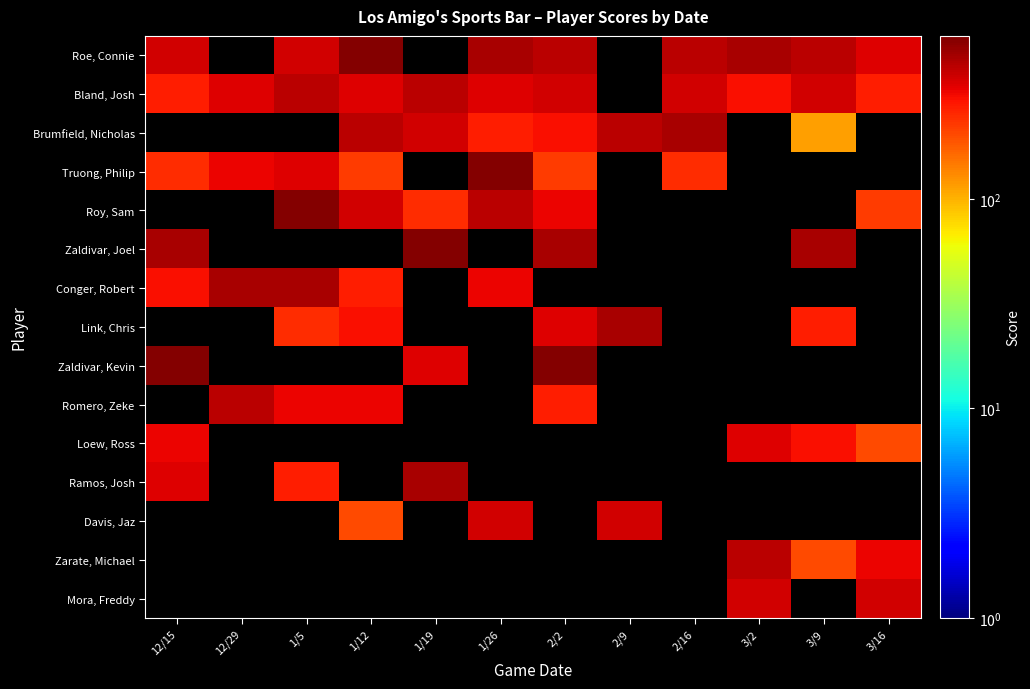

Is it true that Zaldivar, Joel equals 475.0 at 12/15?

True